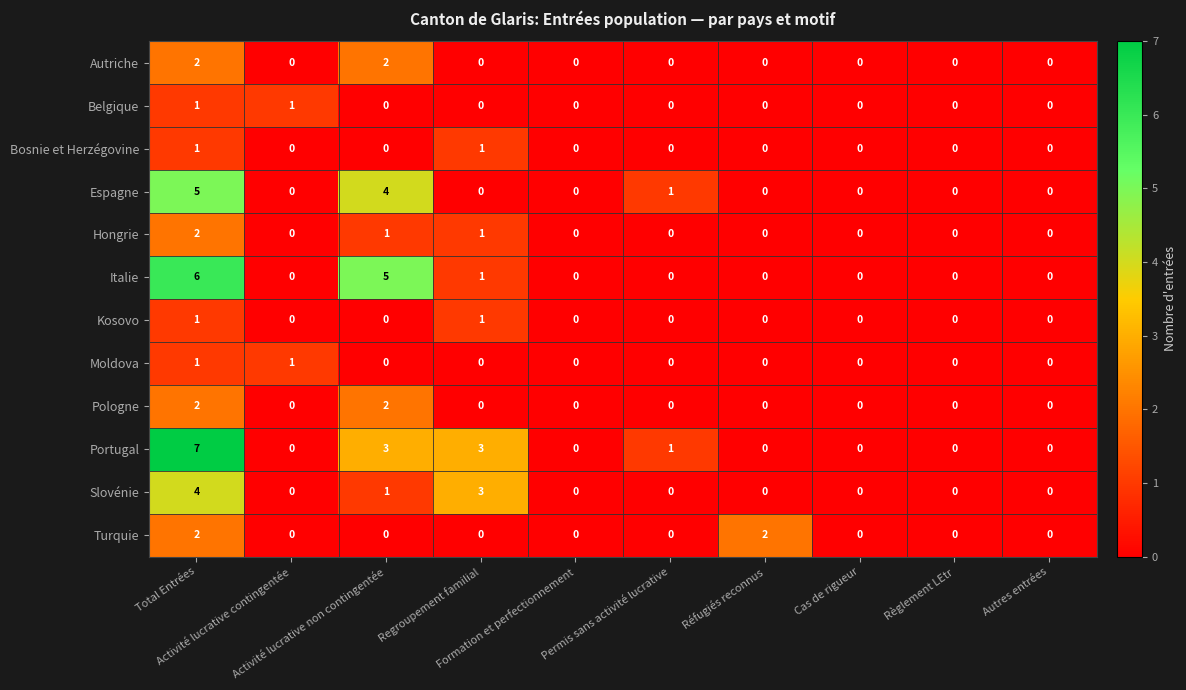

What is the highest value of the Slovénie series?

4